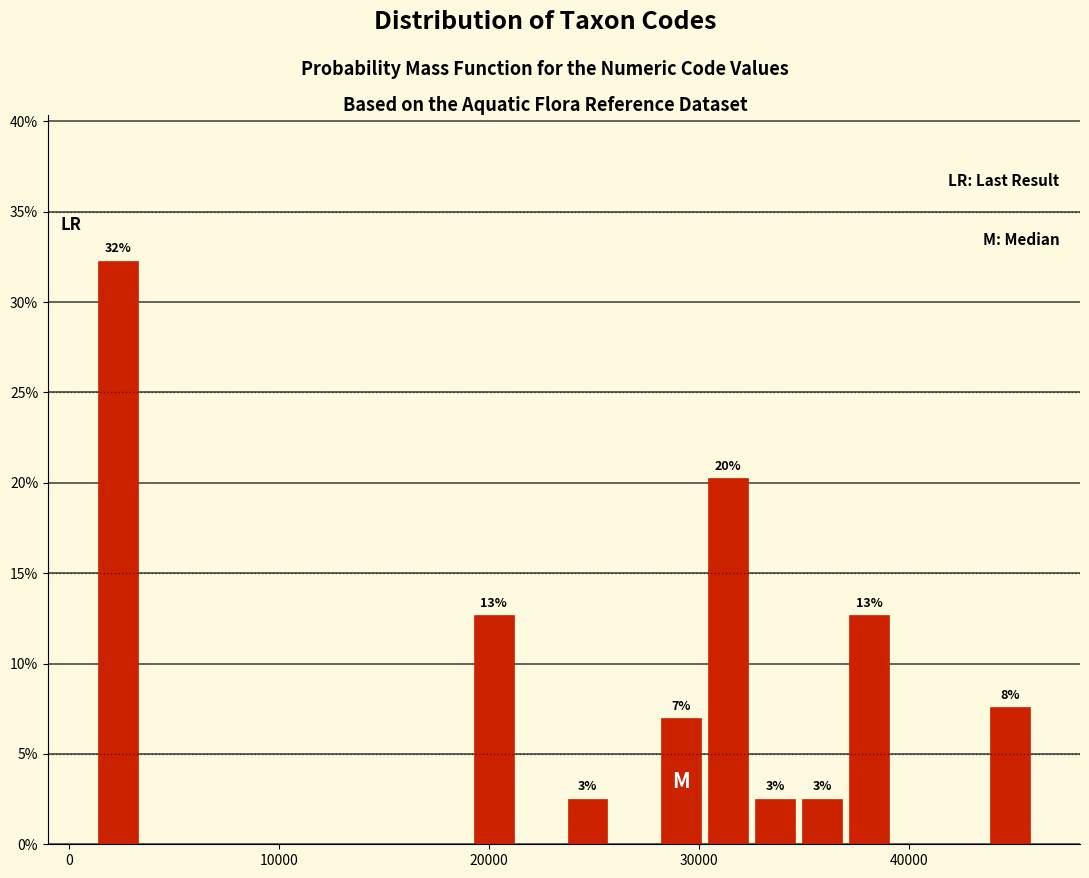

Around what value on the x-axis is the tallest bar? Give the approximate position of its centre, as read against the axis.

2000